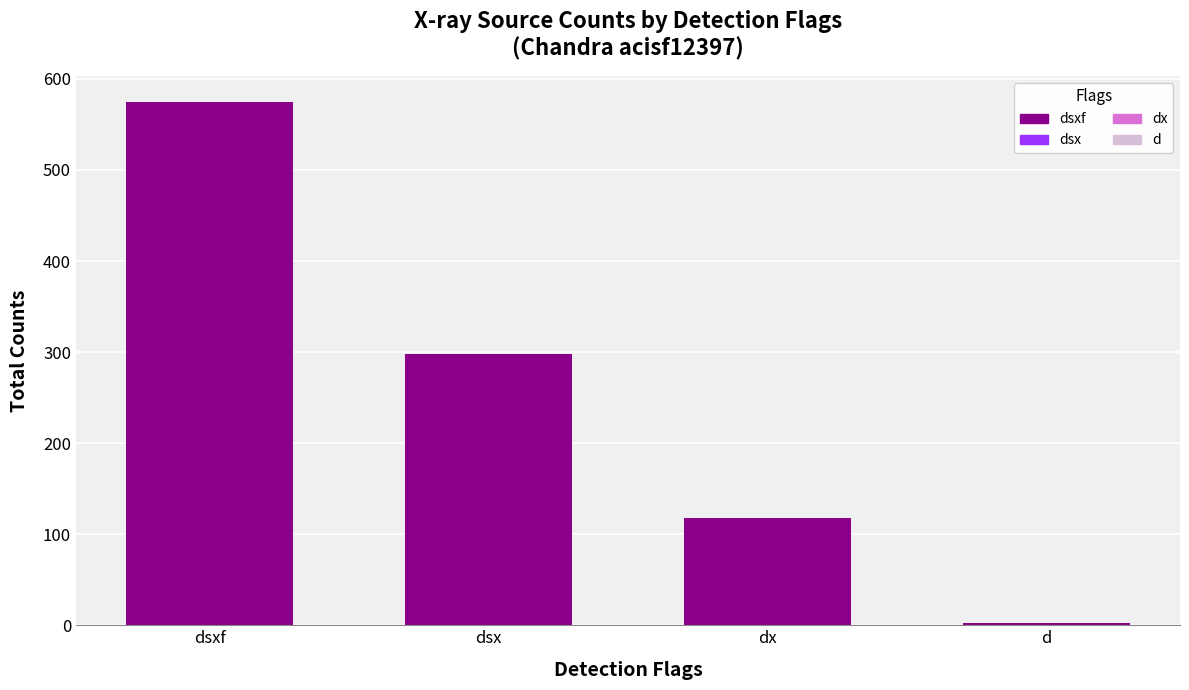

What position from the right is dx?

2